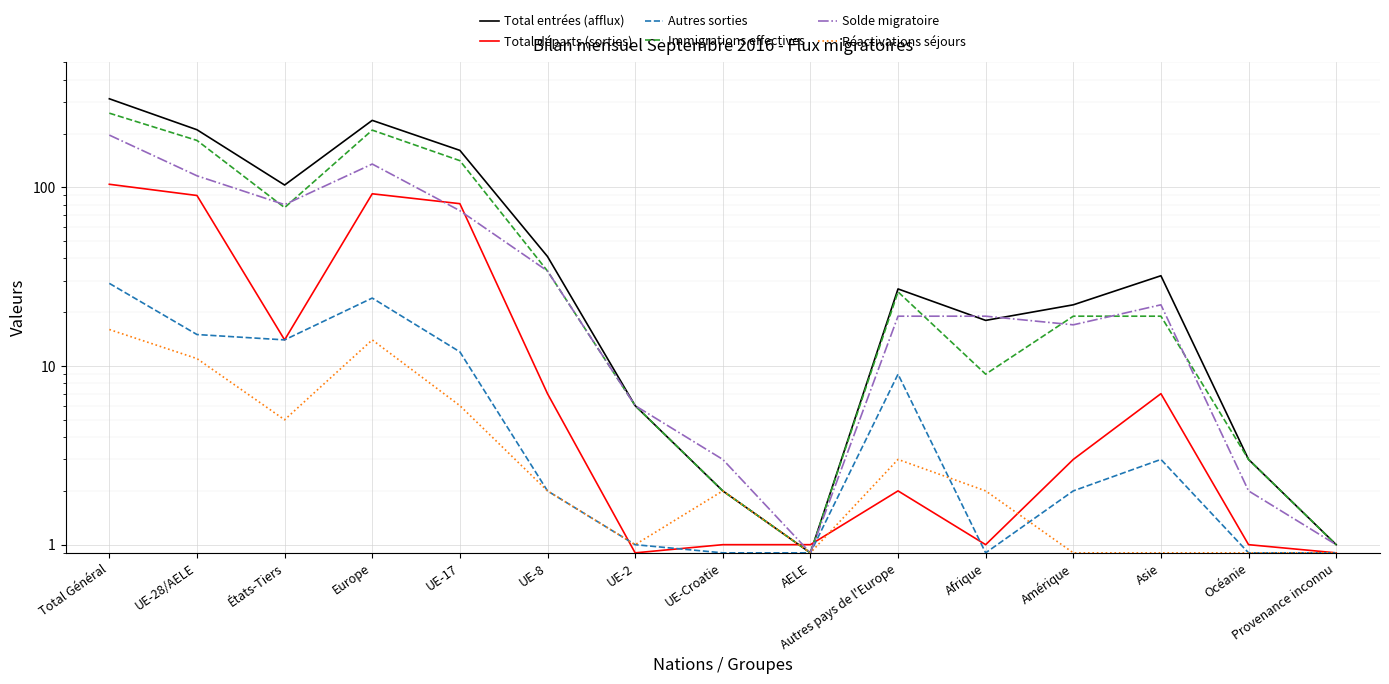

Which series has the widest spread of values?

Total entrées (afflux)